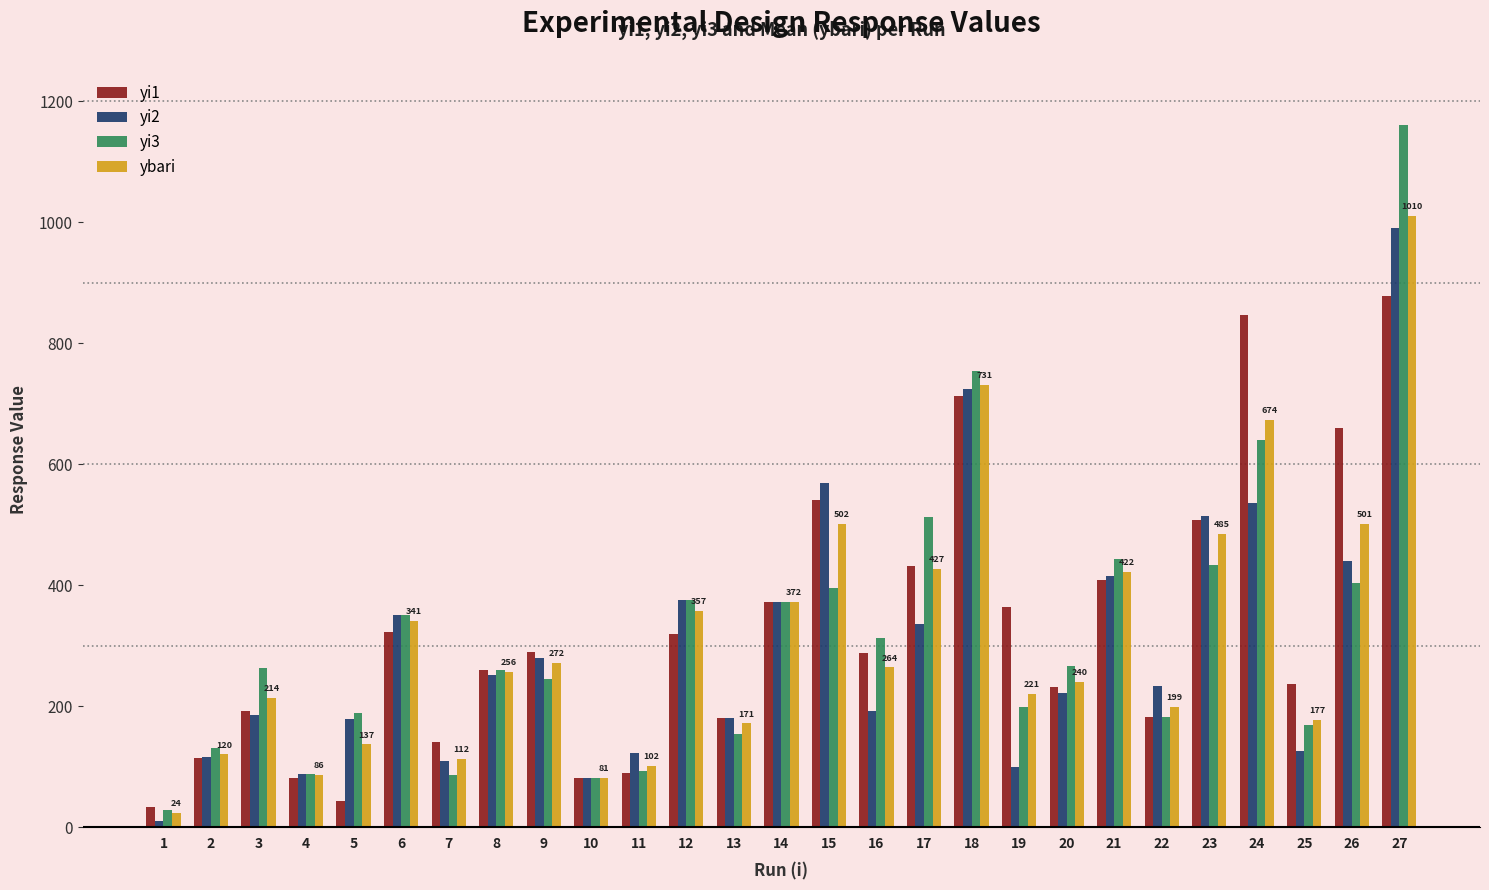

Rank the series by their maximum value, from highest to lowest.

yi3, ybari, yi2, yi1